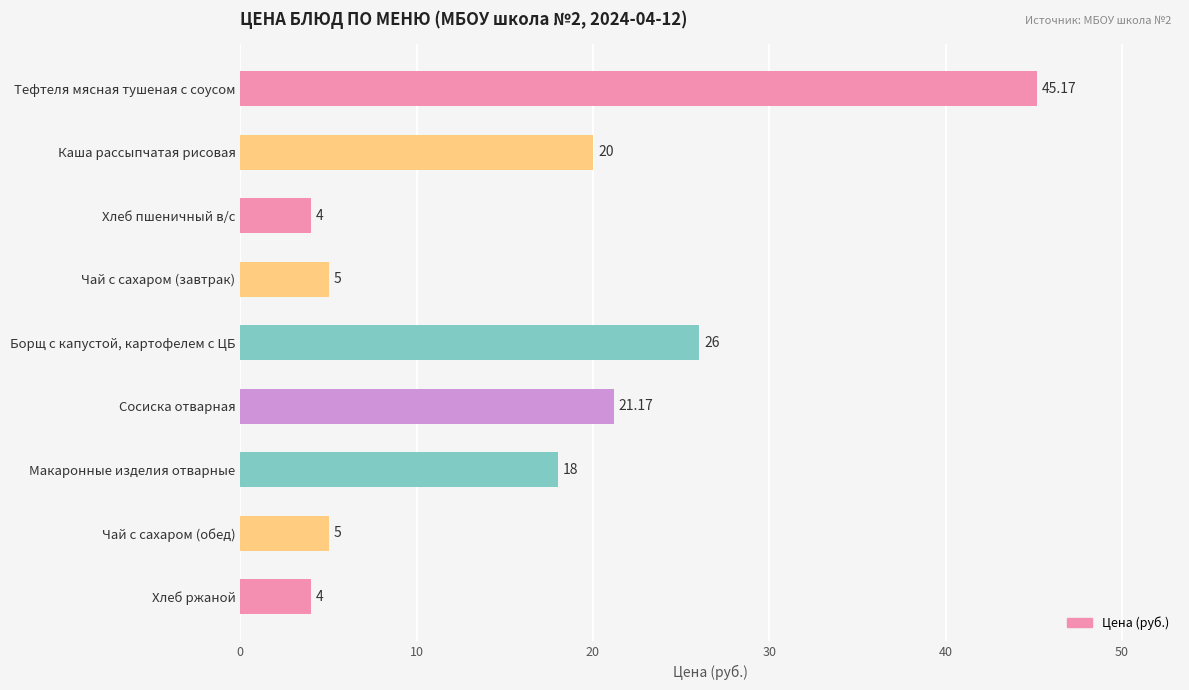

What is the label of the 6th bar from the top?

Сосиска отварная